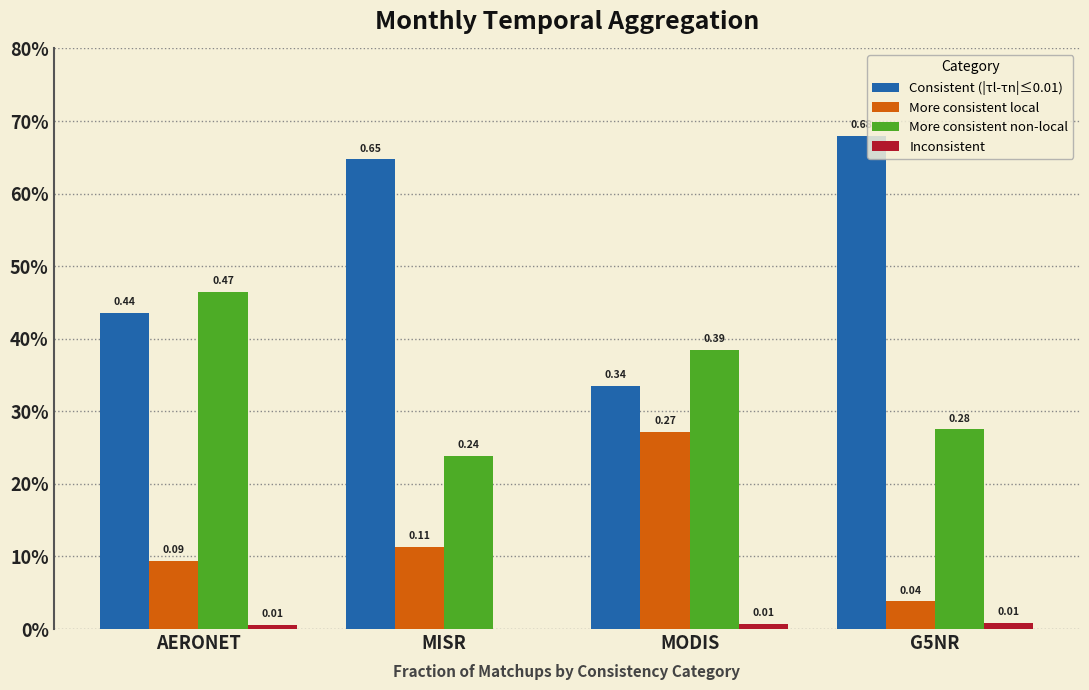

Are the bars grouped side by side (vs. stacked)?

Yes